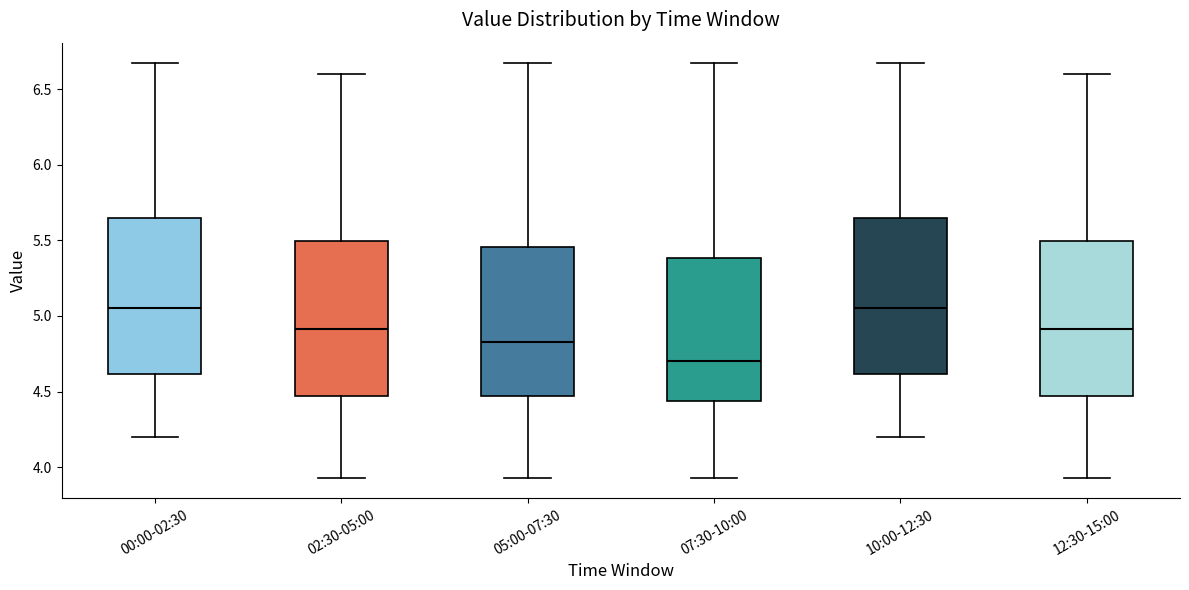

Reading left to right, read every box against the y-axis: the position of its median line, the range the box covers, and the ends of its whiskers. The values are not printed on the chart, so give them approximately, as read against the axis.

00:00-02:30: median 5.05, box 4.60 to 5.65, whiskers 4.20 to 6.65
02:30-05:00: median 4.90, box 4.45 to 5.50, whiskers 3.95 to 6.60
05:00-07:30: median 4.85, box 4.45 to 5.45, whiskers 3.95 to 6.65
07:30-10:00: median 4.70, box 4.45 to 5.40, whiskers 3.95 to 6.65
10:00-12:30: median 5.05, box 4.60 to 5.65, whiskers 4.20 to 6.65
12:30-15:00: median 4.90, box 4.45 to 5.50, whiskers 3.95 to 6.60